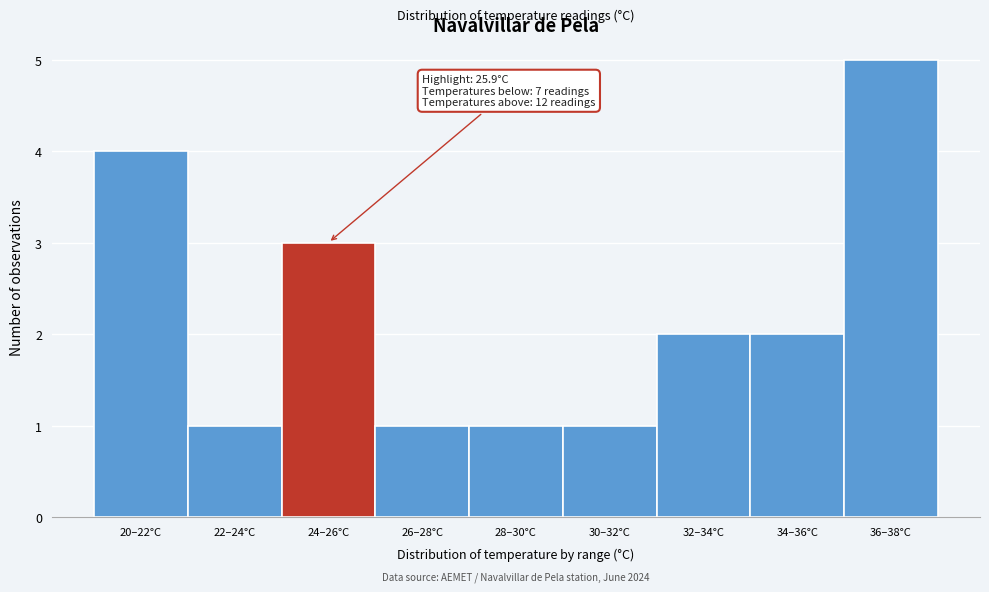

Reading left to right, transcribe all the data shown in this chart.

20–22°C=4	22–24°C=1	24–26°C=3	26–28°C=1	28–30°C=1	30–32°C=1	32–34°C=2	34–36°C=2	36–38°C=5